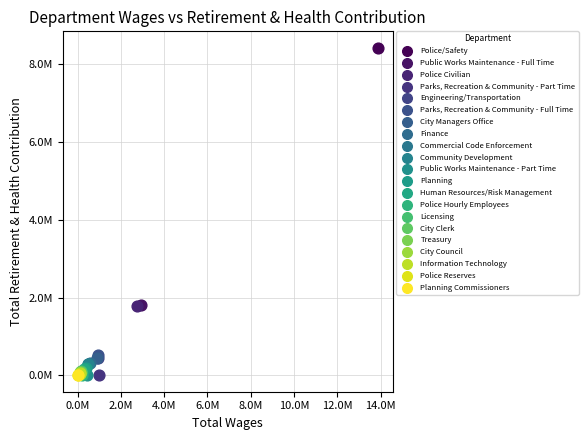

What are all the series names shown in the legend?

Police/Safety, Public Works Maintenance - Full Time, Police Civilian, Parks, Recreation & Community - Part Time, Engineering/Transportation, Parks, Recreation & Community - Full Time, City Managers Office, Finance, Commercial Code Enforcement, Community Development, Public Works Maintenance - Part Time, Planning, Human Resources/Risk Management, Police Hourly Employees, Licensing, City Clerk, Treasury, City Council, Information Technology, Police Reserves, Planning Commissioners